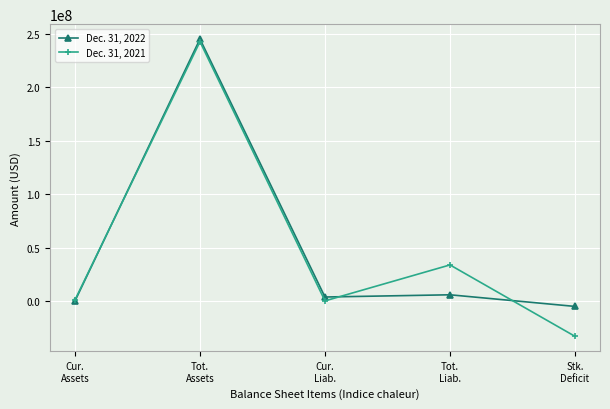

Does the chart have visible grid lines?

Yes